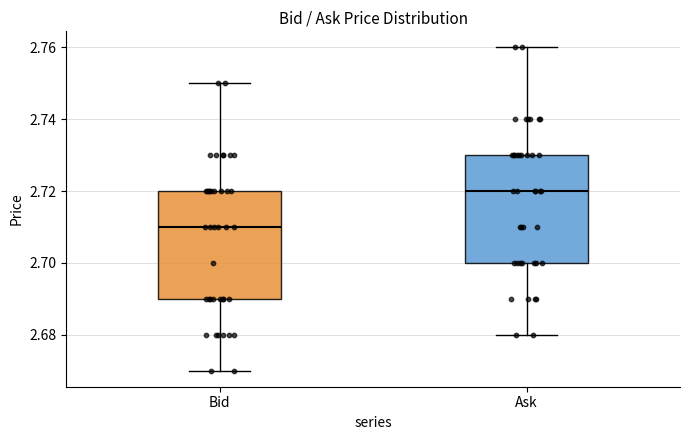

Which box's median line is the lowest?

Bid